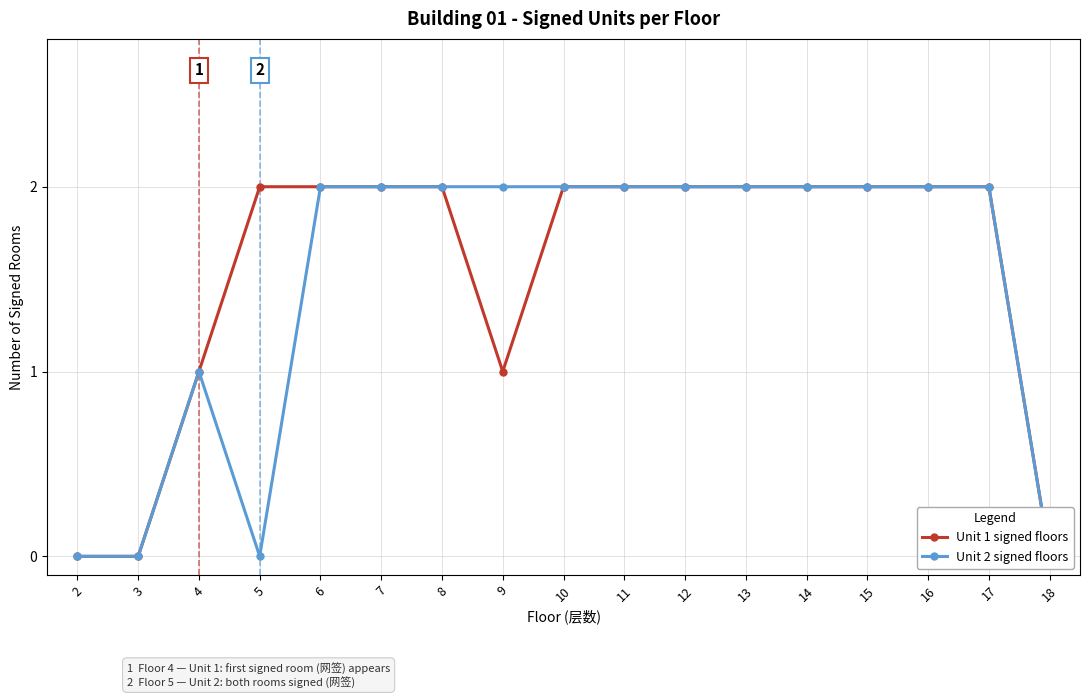

What is the sum of all Unit 1 signed floors values?

26